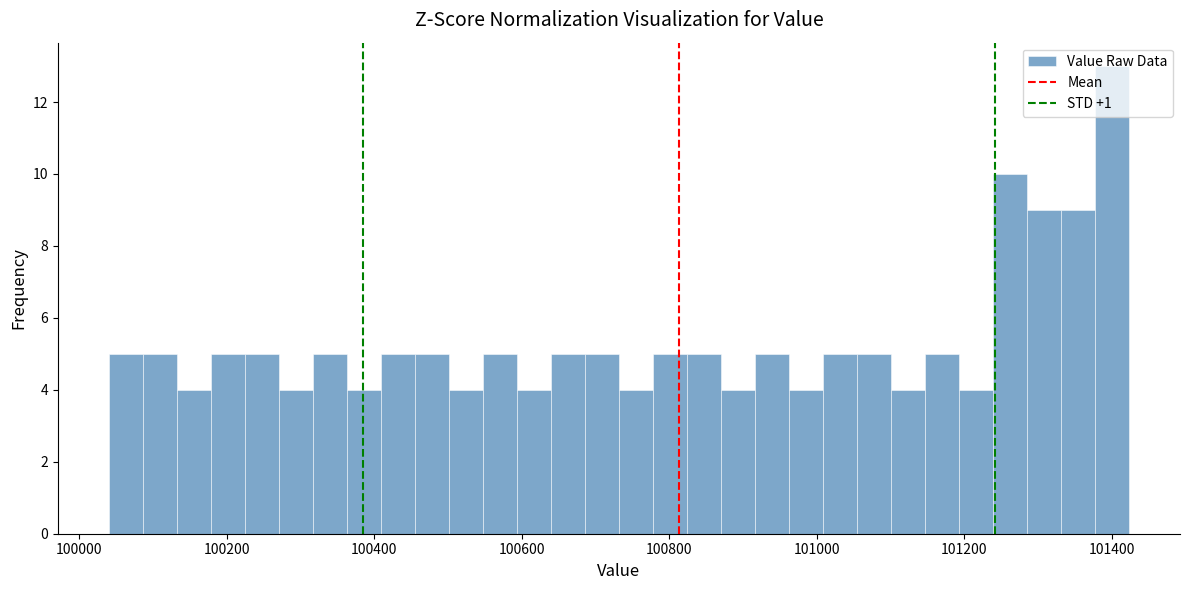

Around what value on the x-axis is the tallest bar? Give the approximate position of its centre, as read against the axis.

101400